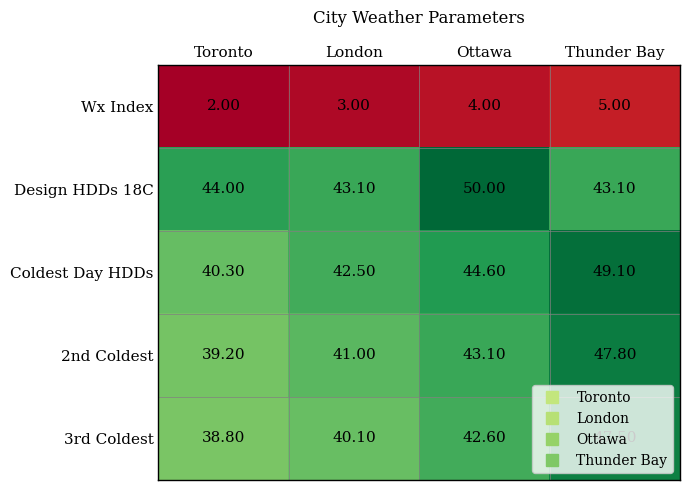

List the series in order of their peak value, lowest first.

Wx Index, 3rd Coldest, 2nd Coldest, Coldest Day HDDs, Design HDDs 18C